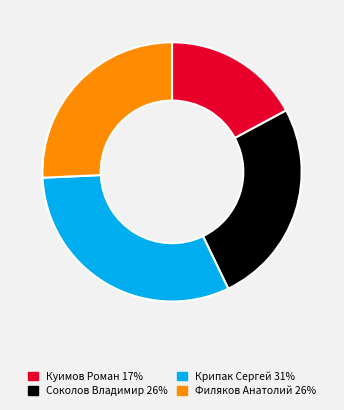

Approximately how many times larger is the value at Куимов Роман compared to Крипак Сергей?

0.5